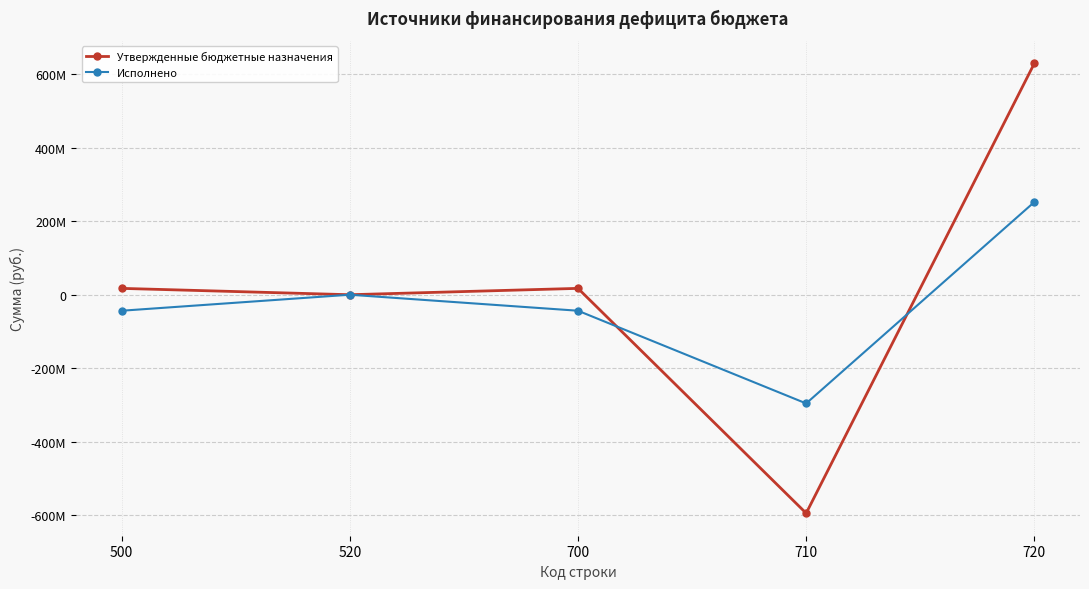

Which category has the lowest value in the Исполнено series?

710